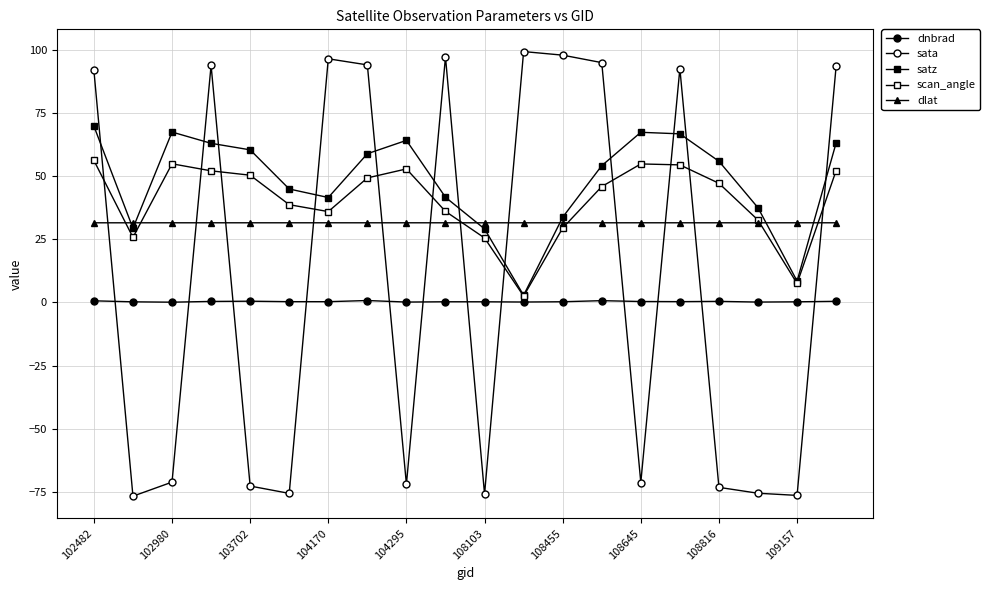

How many lines are shown in the chart?

5